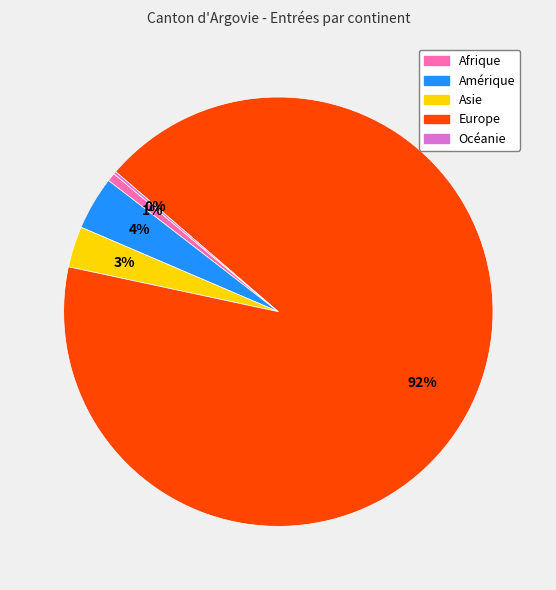

Do Afrique and Amérique together represent more than half of the pie?

No